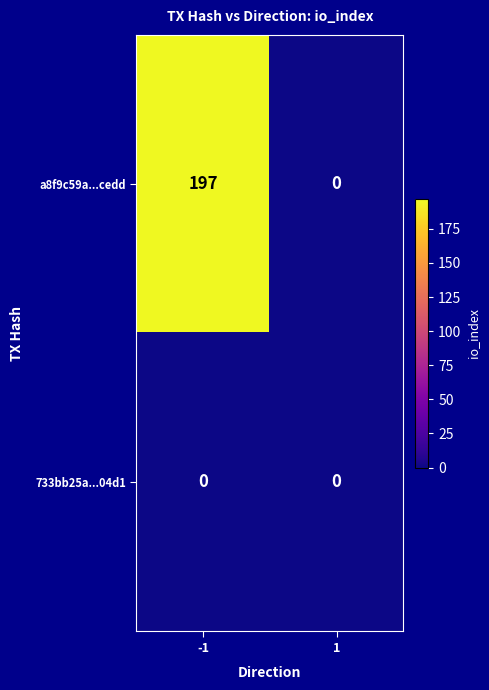

What is the total value across all series at -1?

197